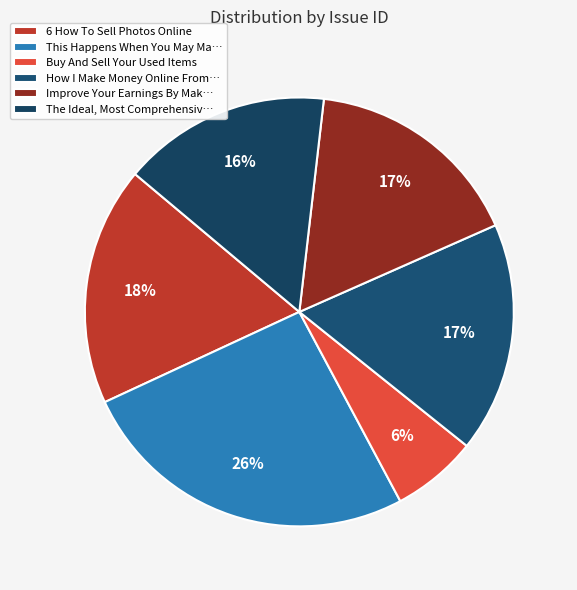

Rank the categories by value from highest to lowest.

This Happens When You May Make Money, 6 How To Sell Photos Online, How I Make Money Online From Home, Improve Your Earnings By Making Money, The Ideal, Most Comprehensive Listing, Buy And Sell Your Used Items